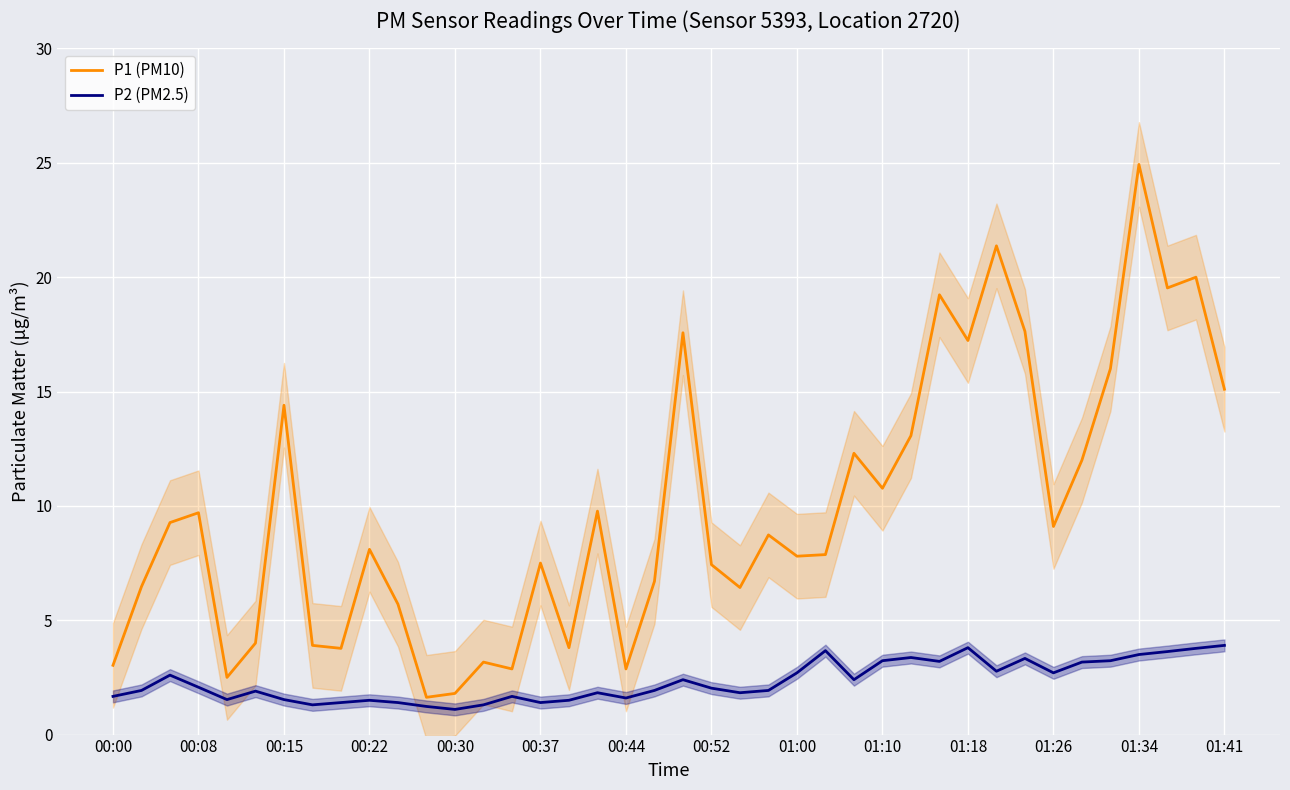

How many lines are shown in the chart?

2